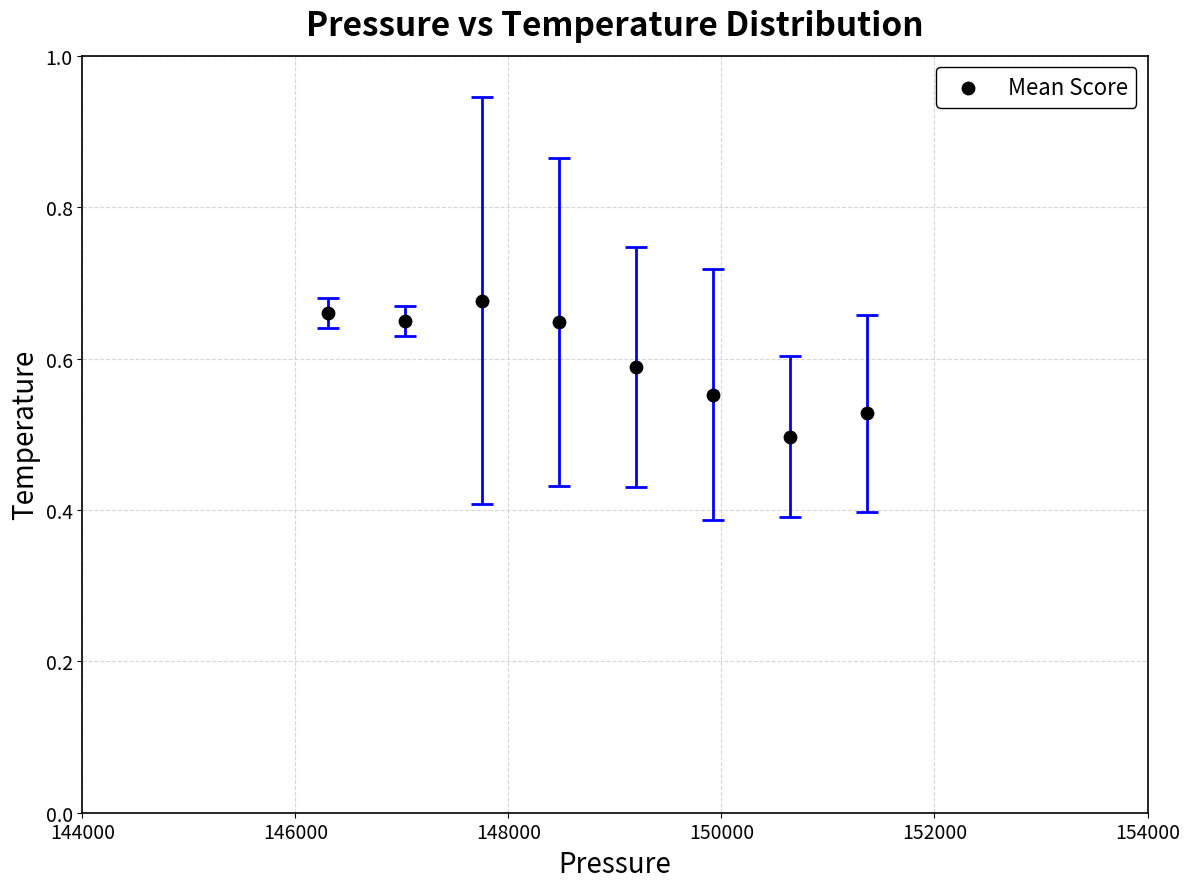

What is the range of X values (max minus min)?

5057.9